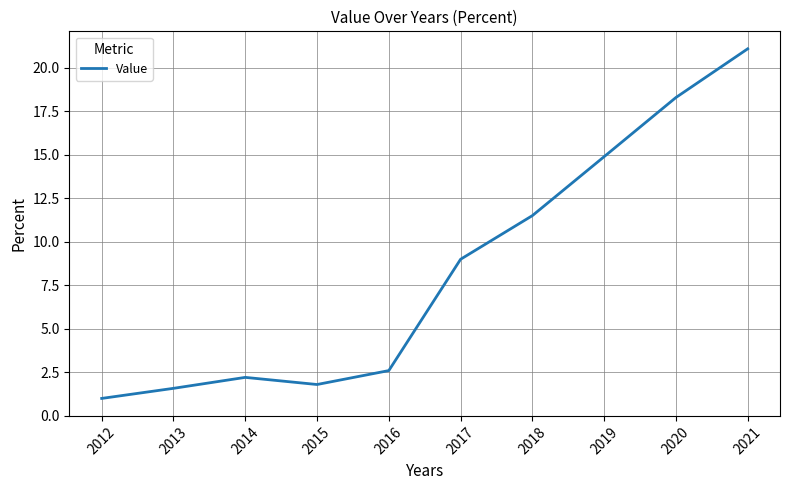

Which has a higher value, 2014 or 2013?

2014